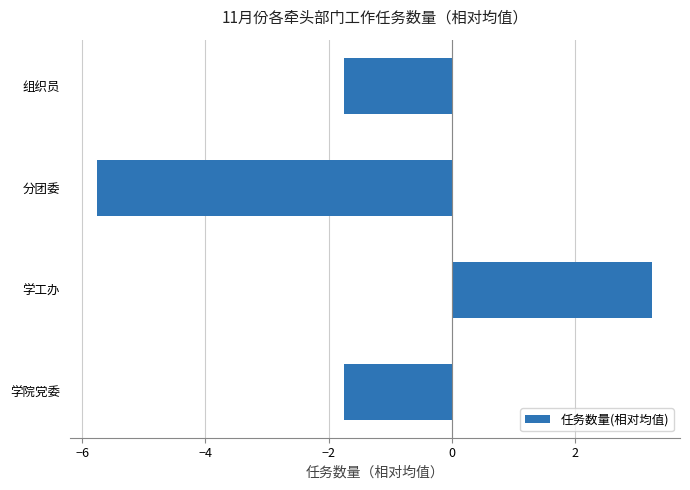

True or false: the data shows -5.8 at 分团委.

True